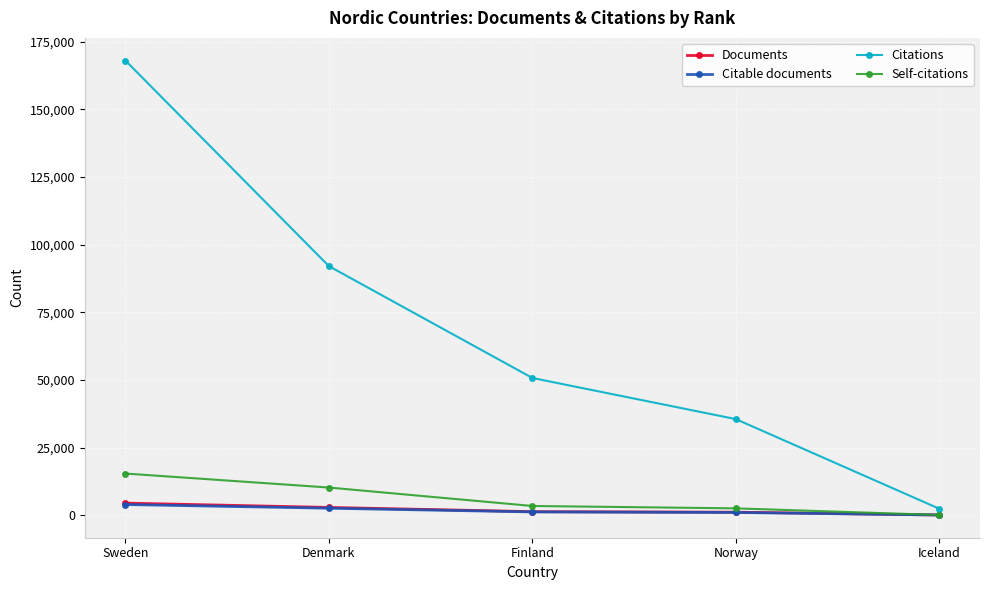

The value of Self-citations at Finland is 3440. True or false?

True